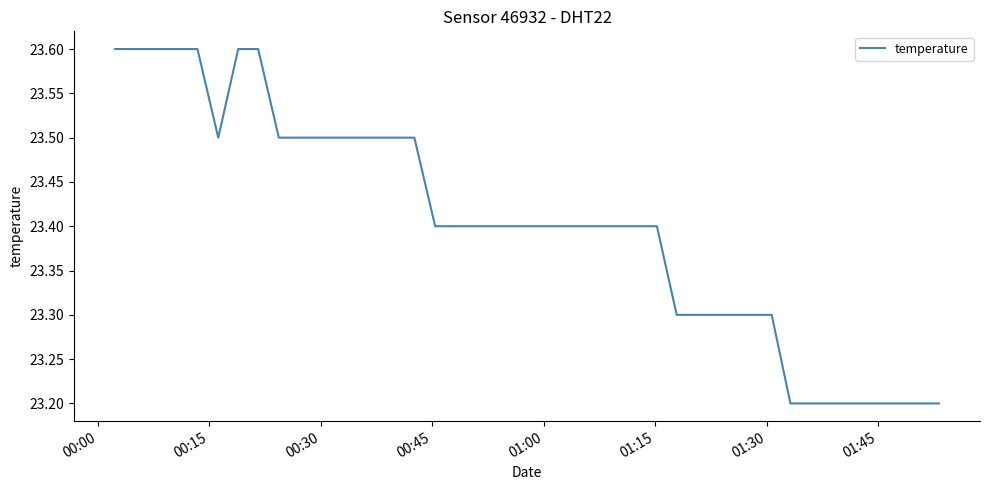

What is the difference between the maximum and minimum values?

0.4